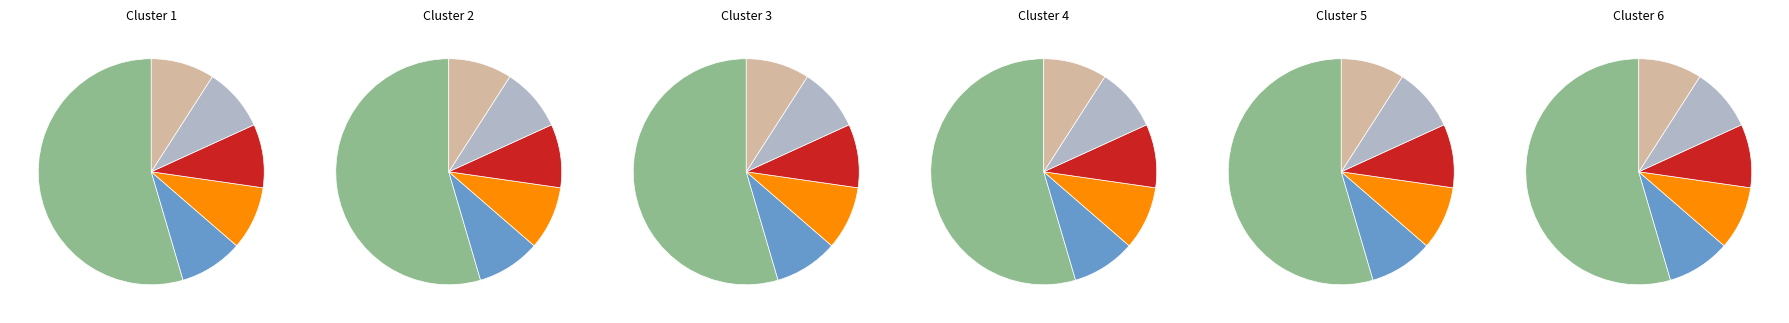

The ООО "Сити Управление Активами" slice represents 18% of the pie. True or false?

False